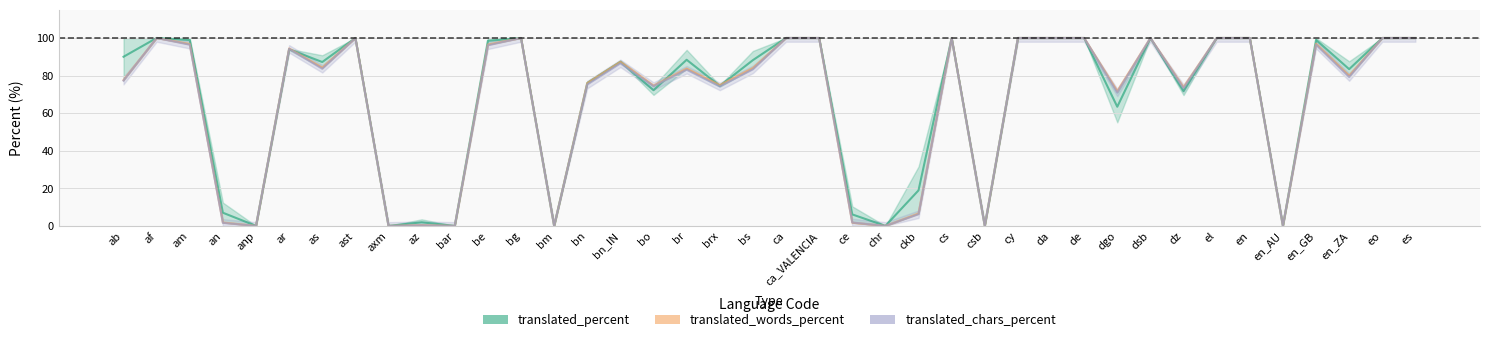

How many interior local peaks does the translated_chars_percent series have?

10